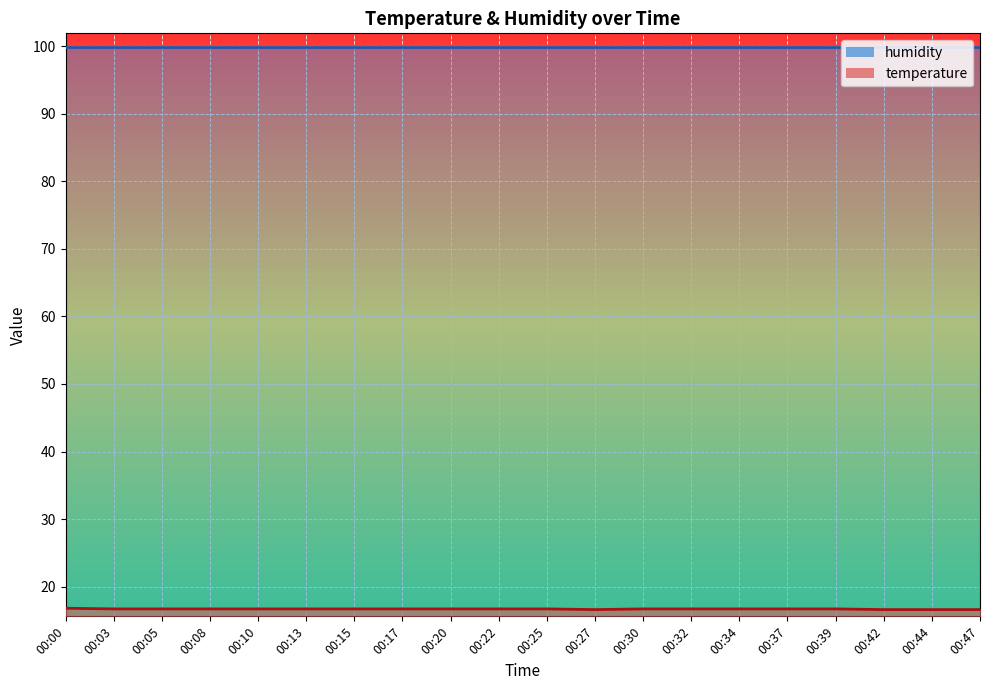

What is the difference between the second highest and second lowest values?

0.1